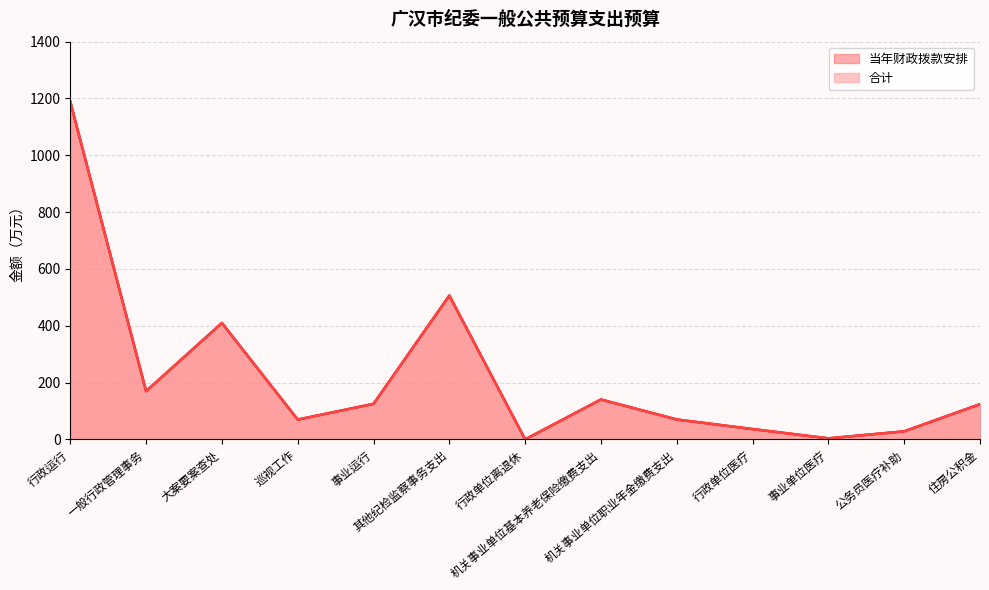

True or false: 合计 and 当年财政拨款安排 intersect in this chart.

False